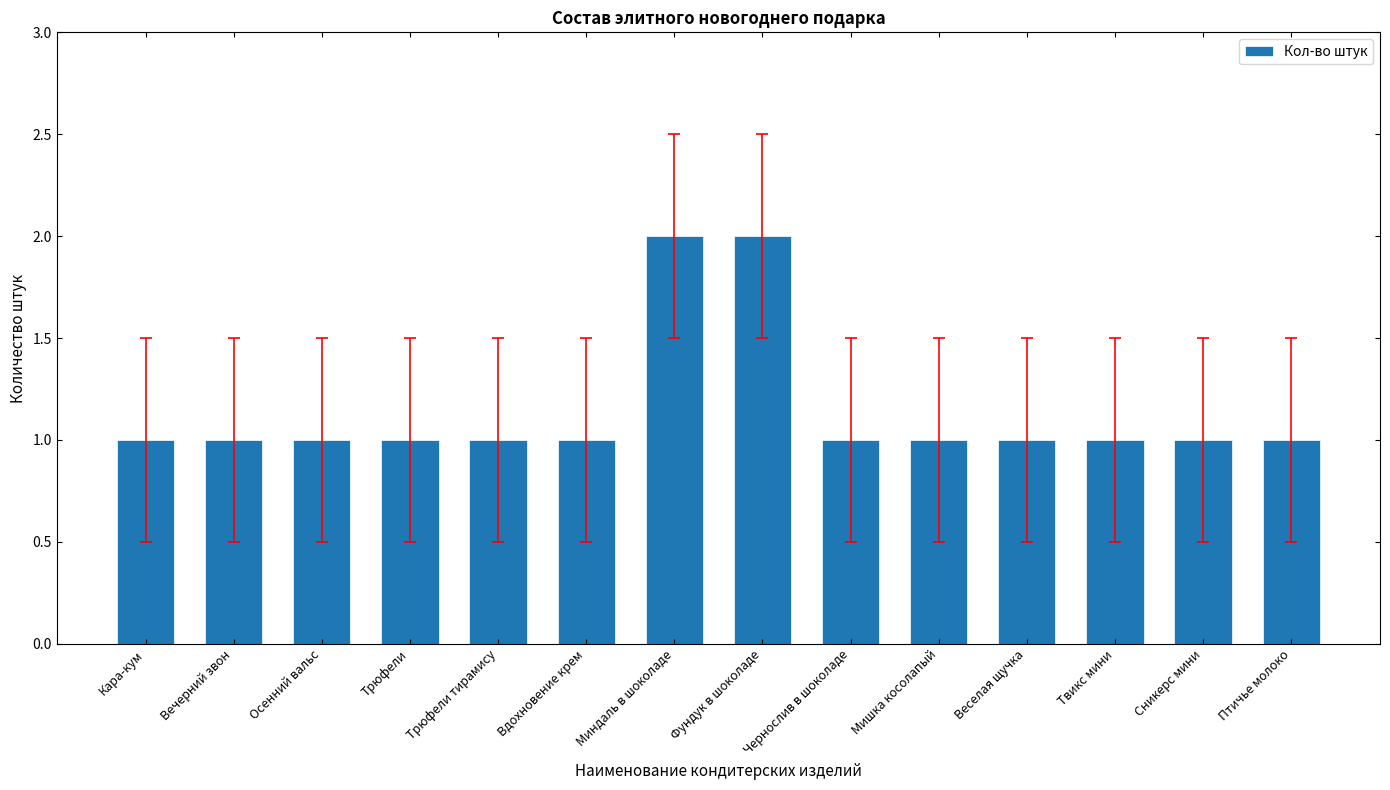

What is the change in value from Вдохновение крем to Фундук в шоколаде?

+1